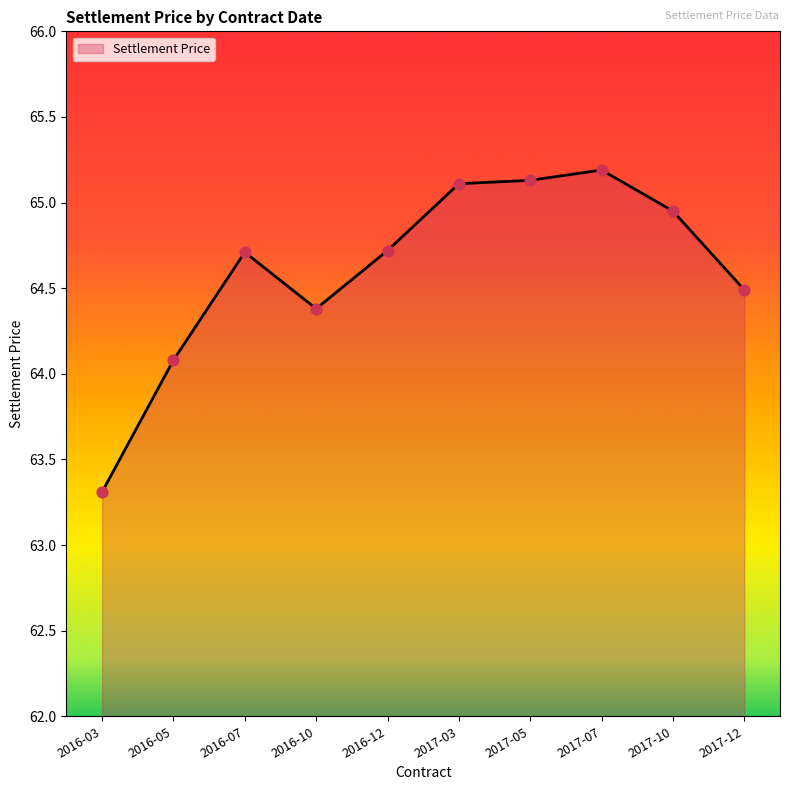

What is the change in value from 2017-05 to 2017-10?

-0.2